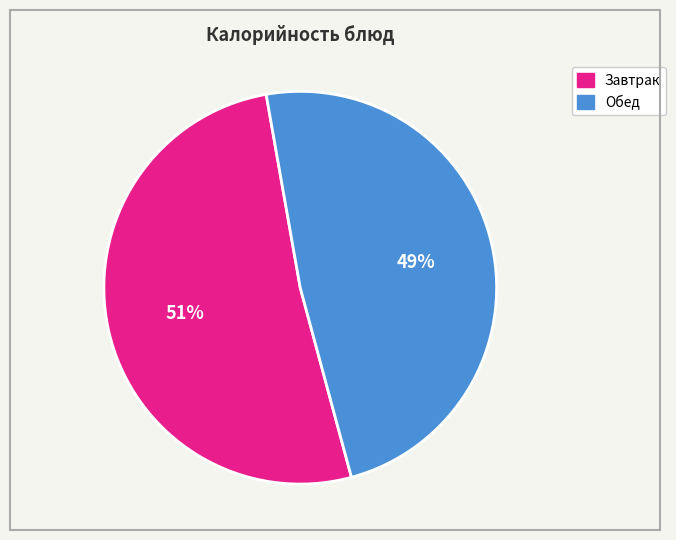

Is there any slice that represents more than half of the pie?

Yes